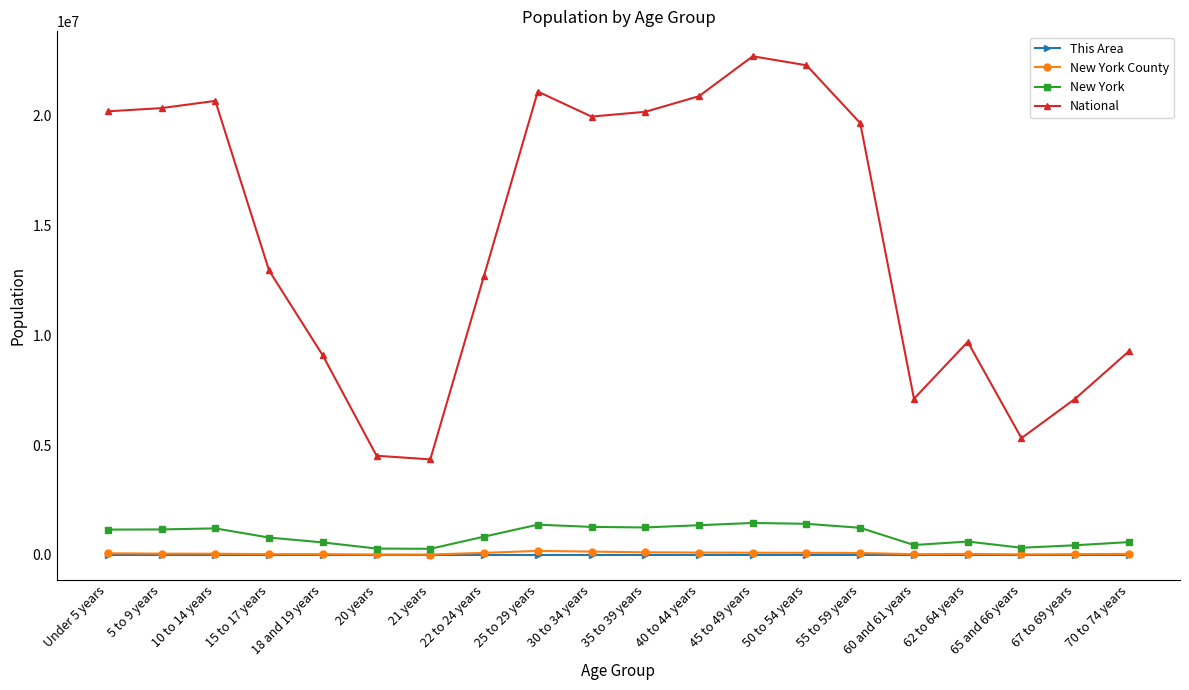

How many distinct data groups are displayed?

4